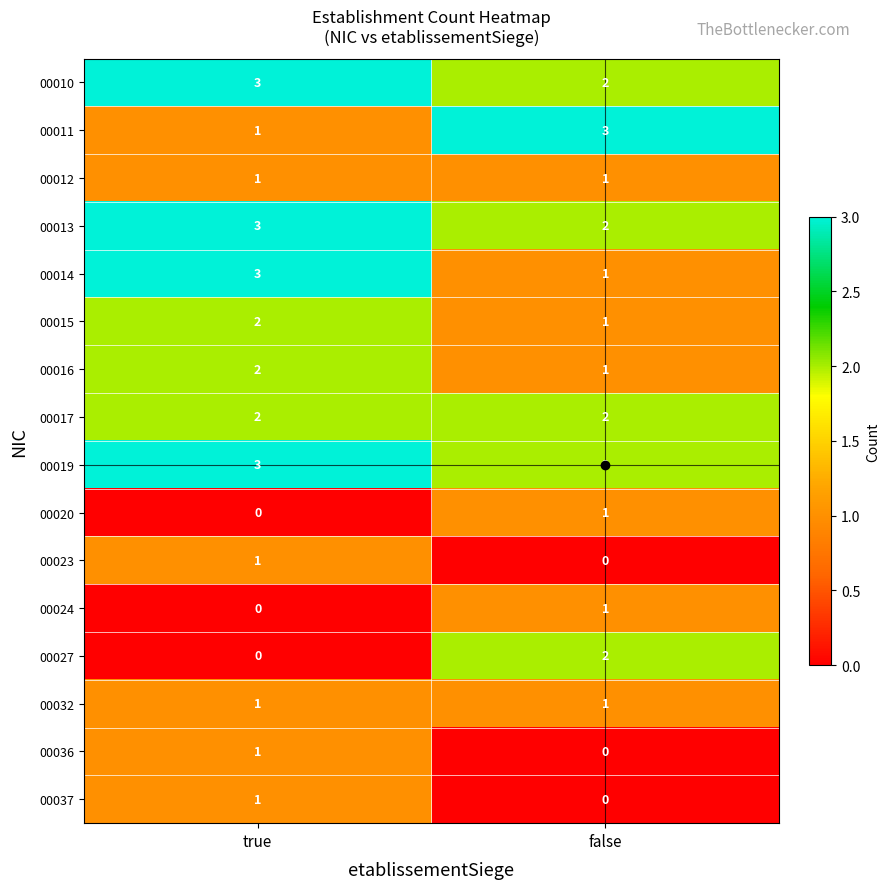

Rank the categories by 00024 value from lowest to highest.

true, false